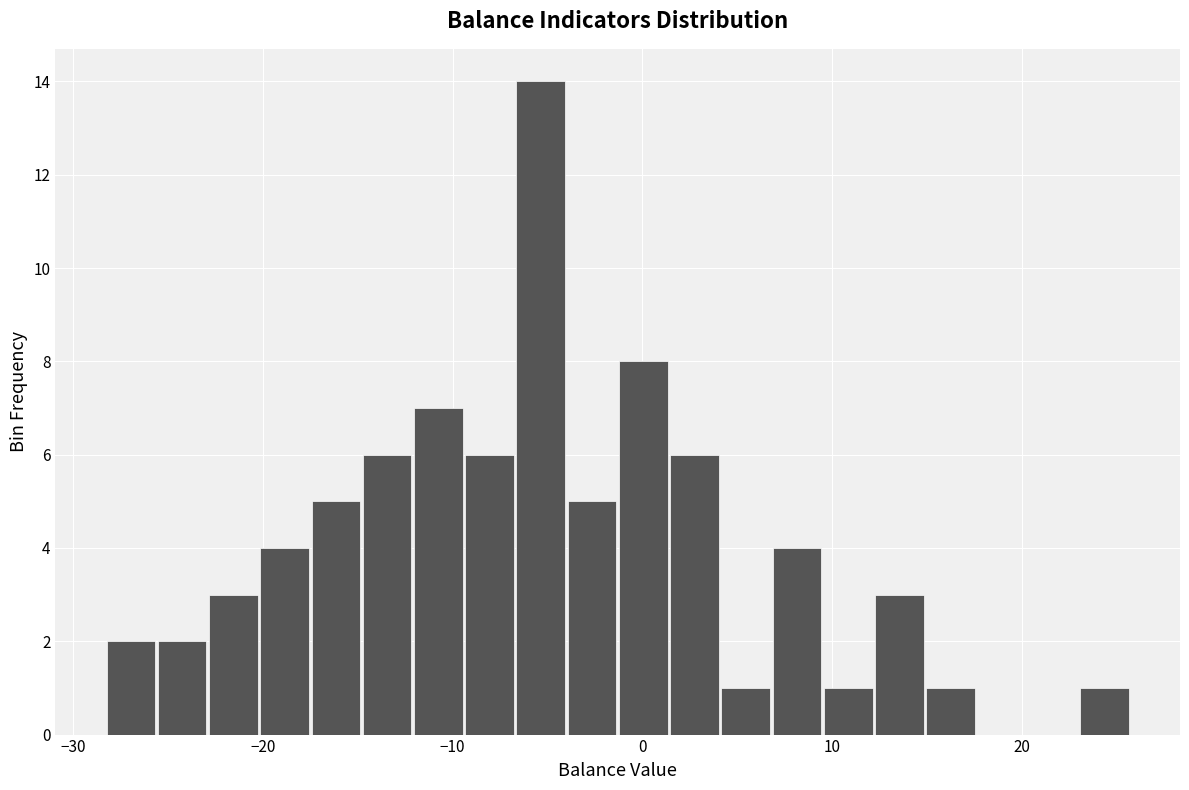

Around what value on the x-axis is the tallest bar? Give the approximate position of its centre, as read against the axis.

-5